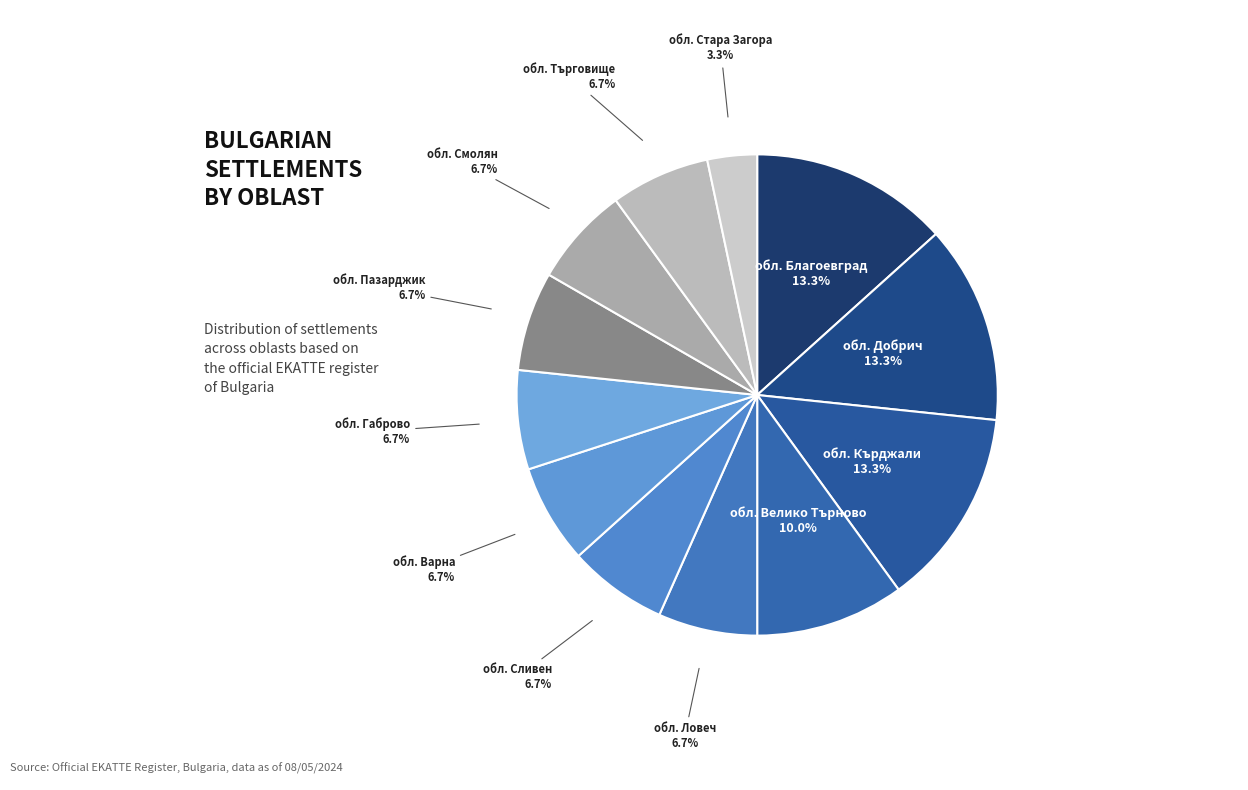

What percentage is NOT represented by обл. Варна?

93.3%